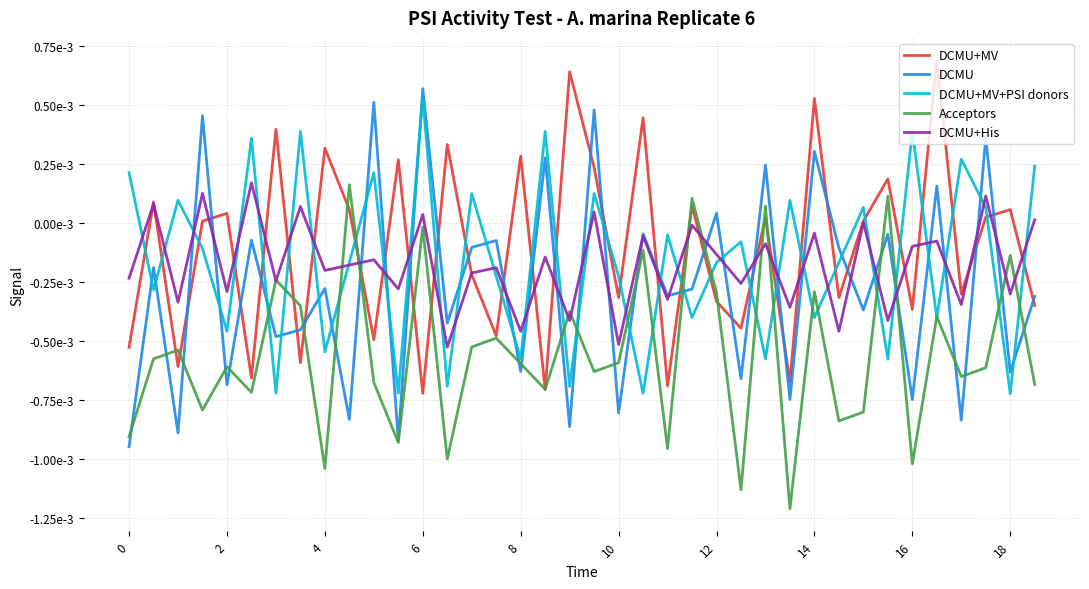

How many interior local peaks does the DCMU series have?

16